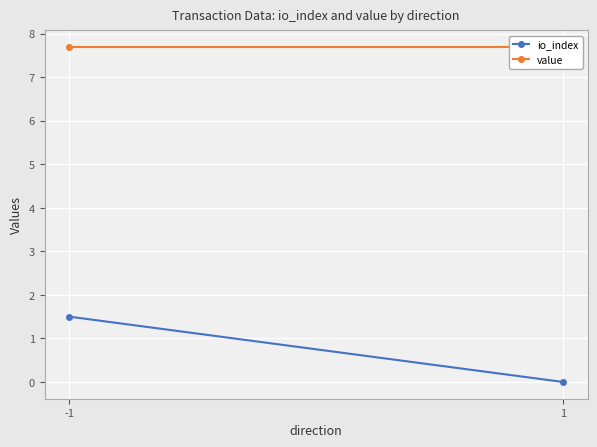

Which label corresponds to the largest value in the chart?

-1